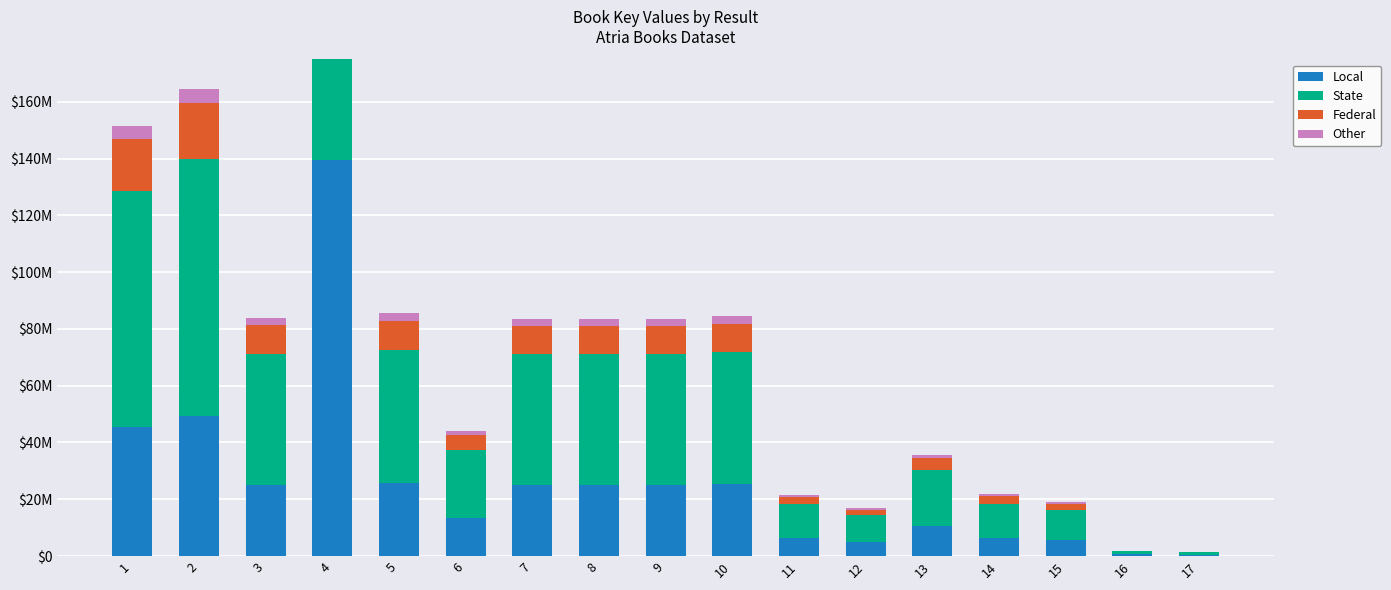

How many data points does each series have?

17